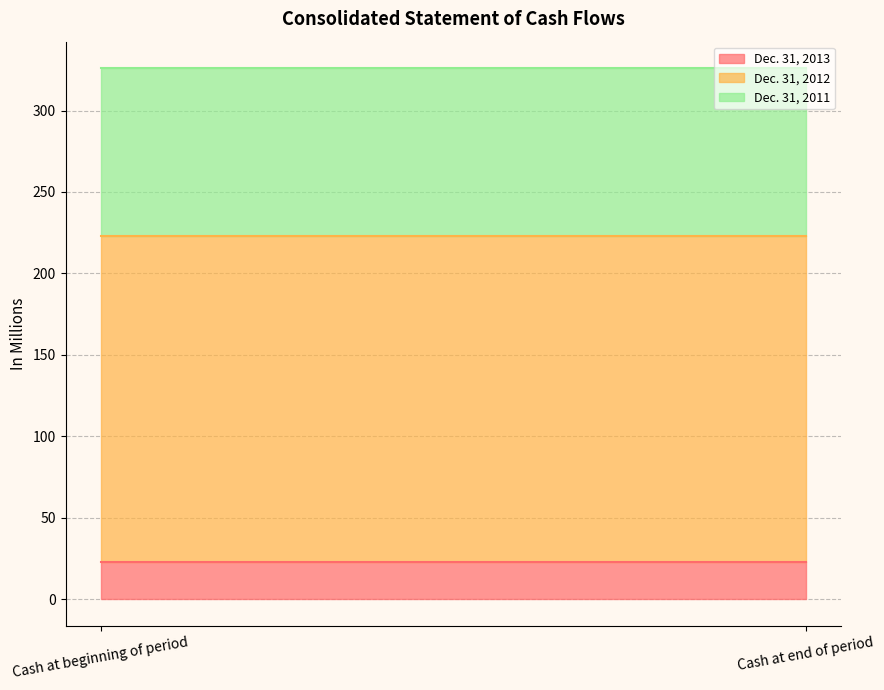

Read the Dec. 31, 2012 value at Cash at end of period.

200